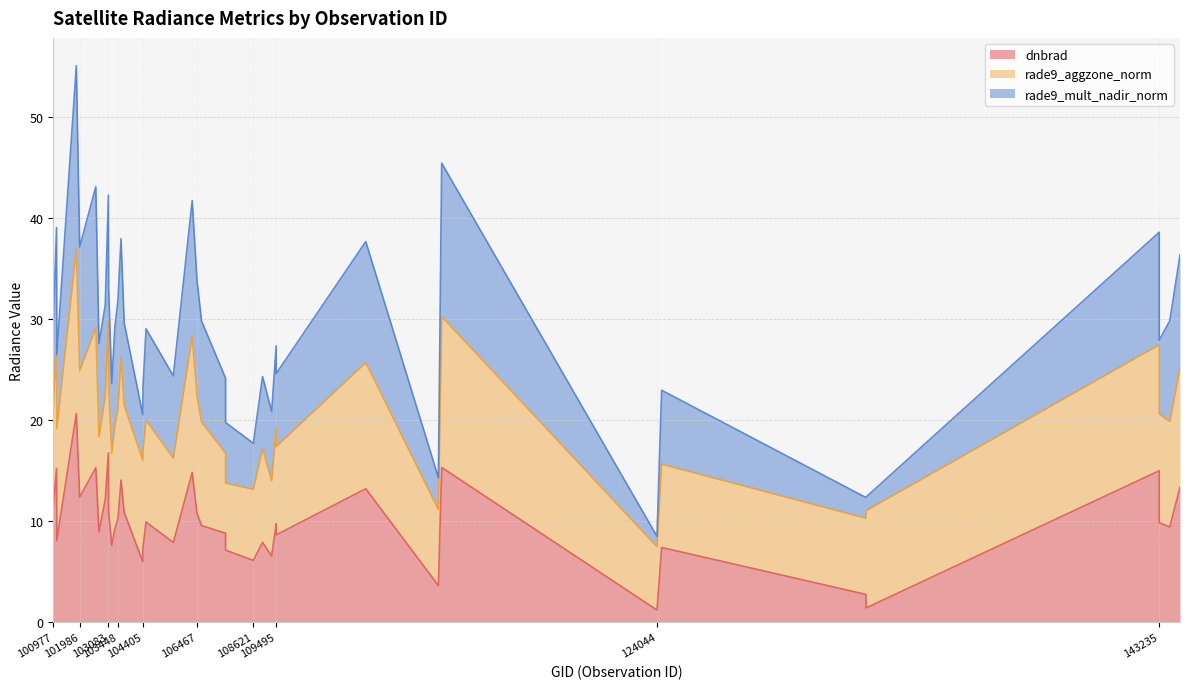

Where is the first local maximum for dnbrad?

101102